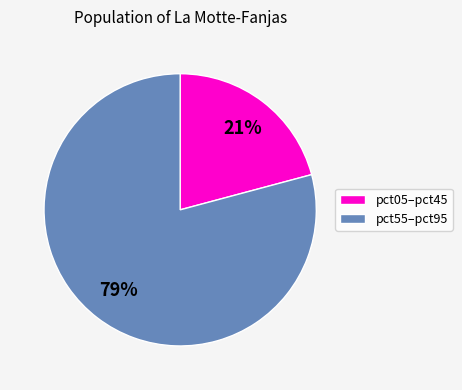

To the nearest percent, what is the average slice percentage?

50%